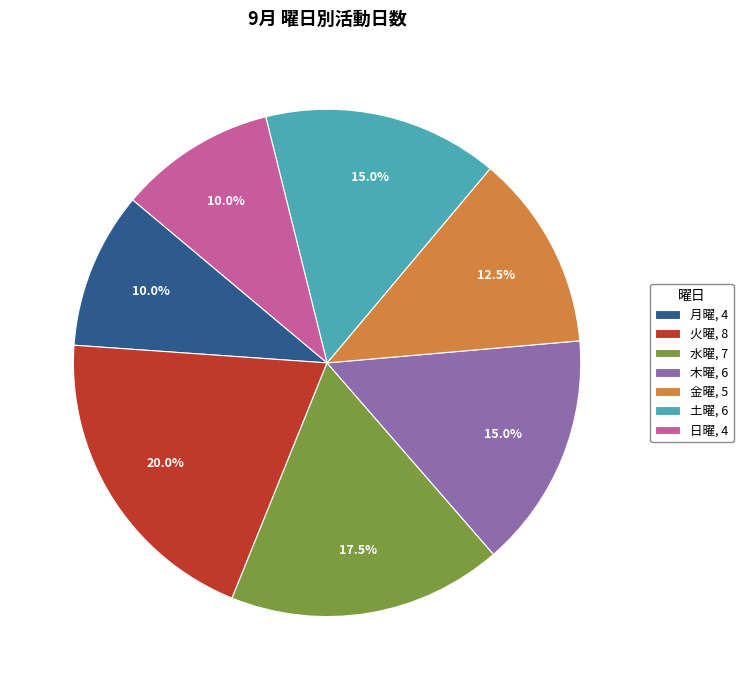

Approximately how many times larger is the value at 月曜, 4 compared to 金曜, 5?

0.8